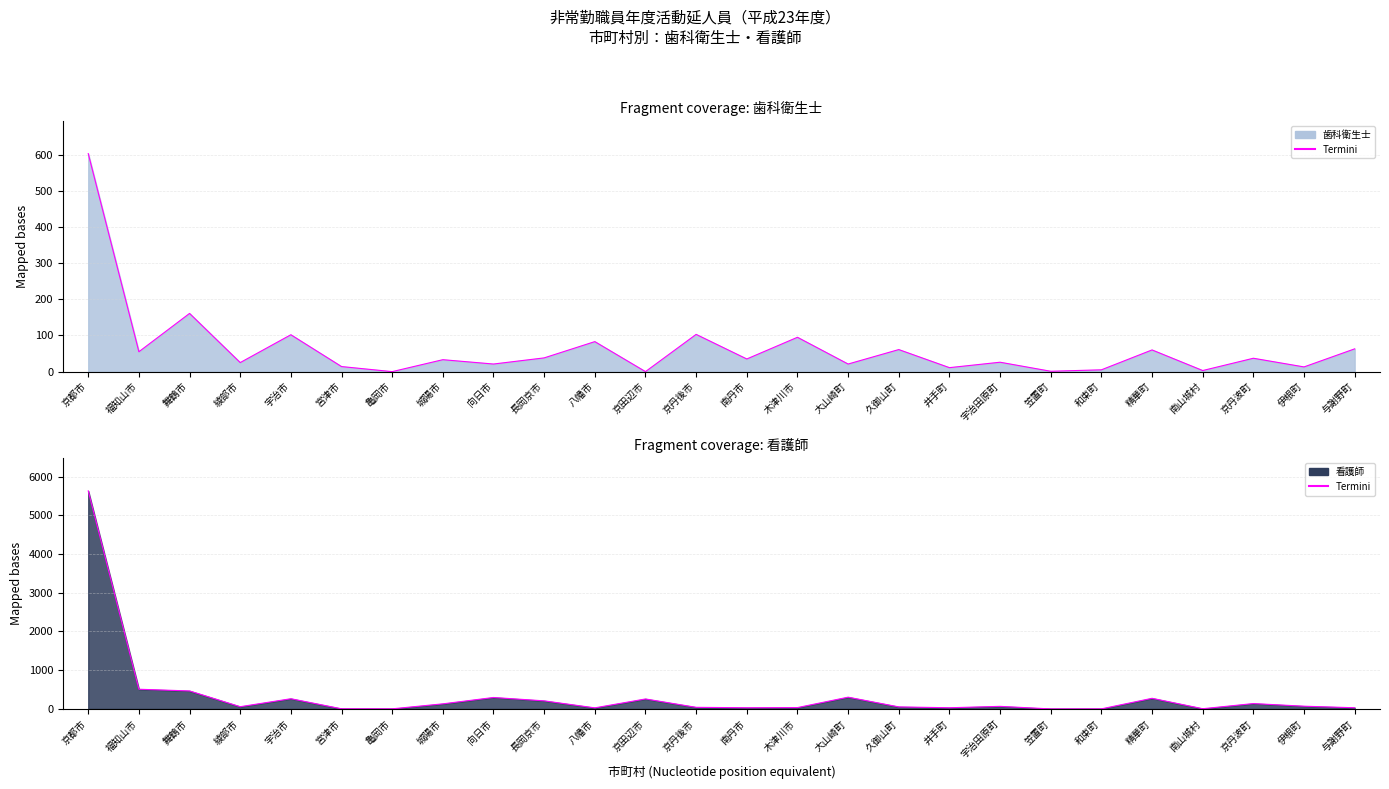

After their last crossing, which series has the higher values: 看護師 or 歯科衛生士?

歯科衛生士